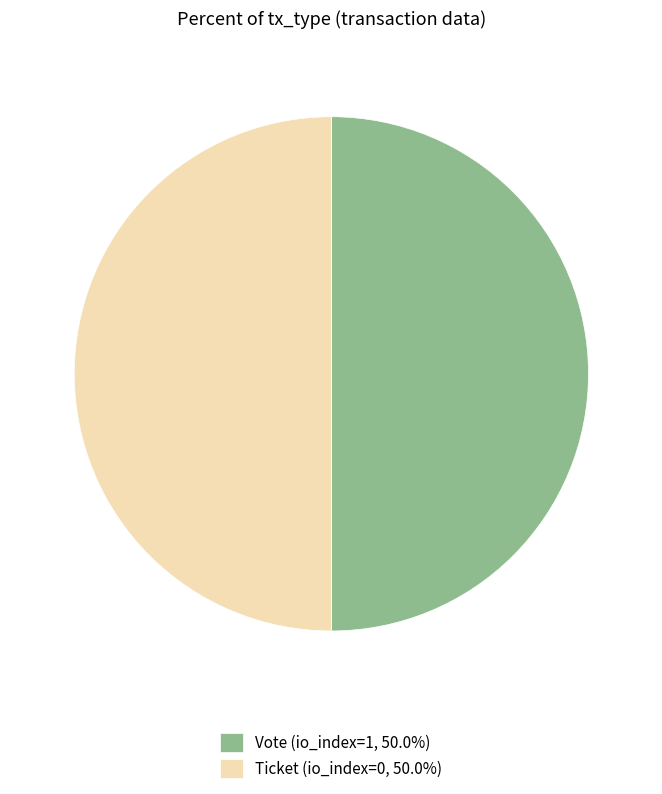

What is the ratio of the value at Ticket (io_index=0, 50.0%) to the value at Vote (io_index=1, 50.0%)?

1.0